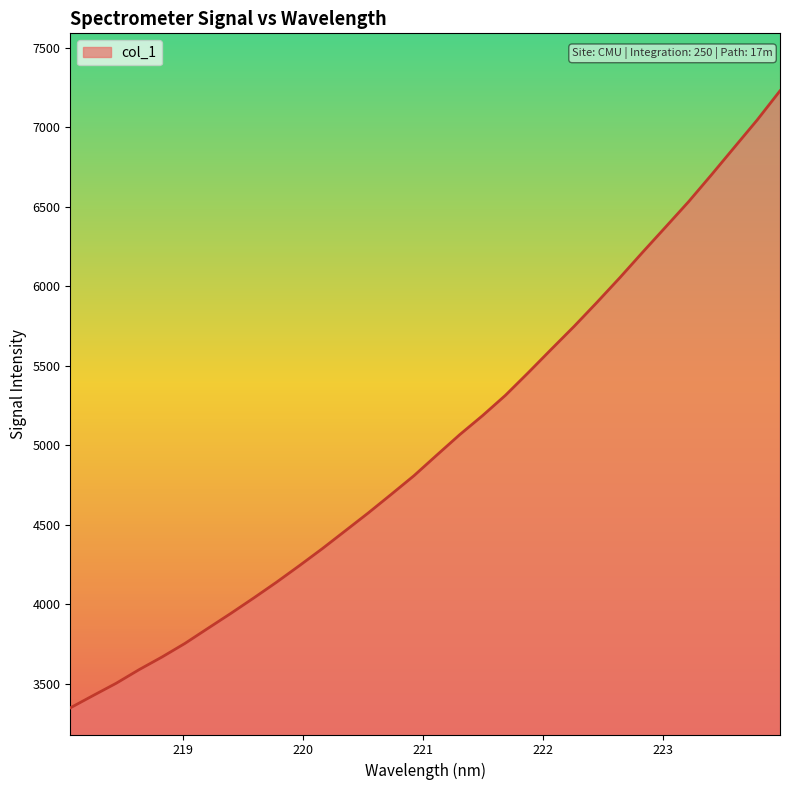

What is the minimum value shown in the chart?

3349.6